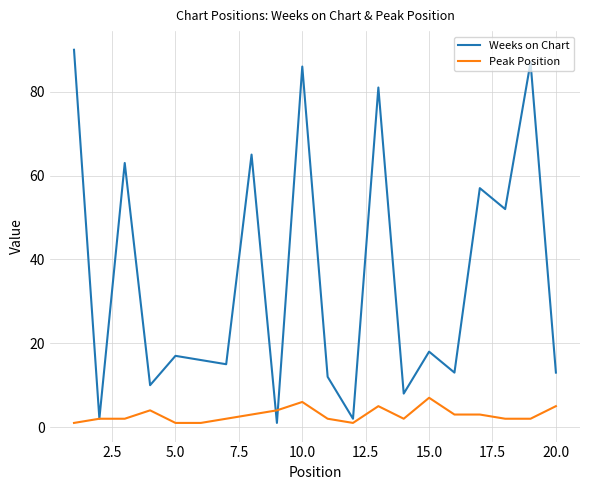

Which series has the widest spread of values?

Weeks on Chart